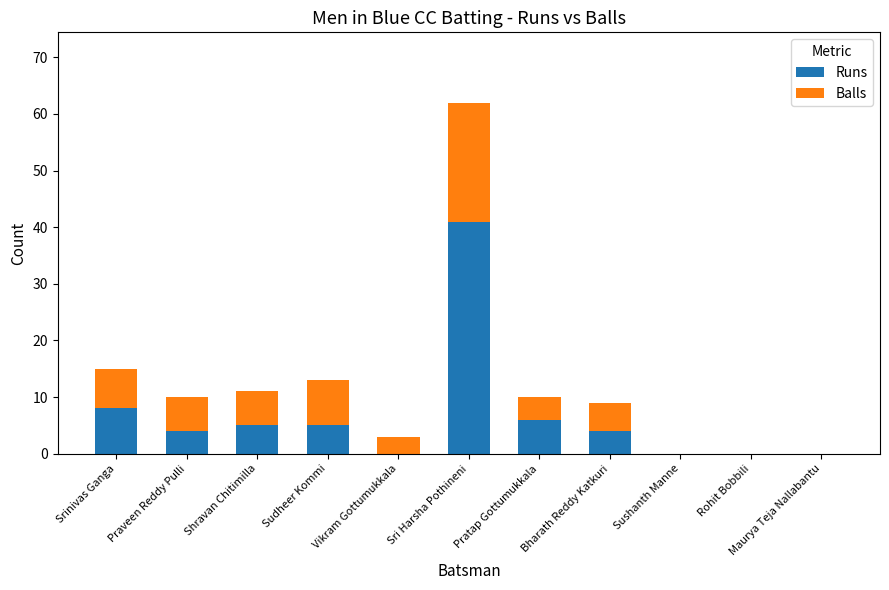

At which category is the sum across all series the highest?

Sri Harsha Pothineni